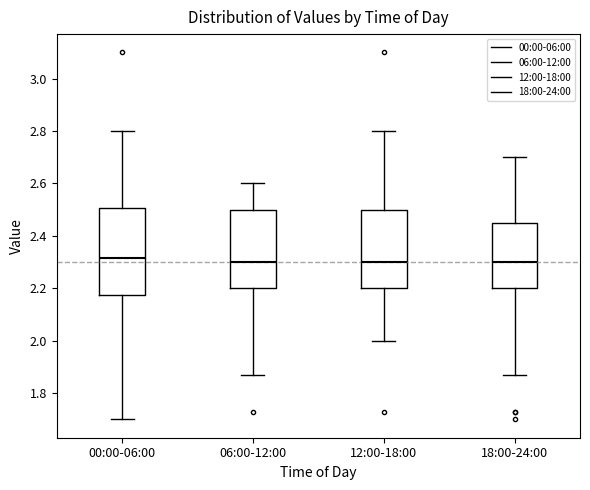

Reading left to right, read every box against the y-axis: the position of its median line, the range the box covers, and the ends of its whiskers. The values are not printed on the chart, so give them approximately, as read against the axis.

00:00-06:00: median 2.32, box 2.18 to 2.50, whiskers 1.70 to 2.80
06:00-12:00: median 2.30, box 2.20 to 2.50, whiskers 1.88 to 2.60
12:00-18:00: median 2.30, box 2.20 to 2.50, whiskers 2.00 to 2.80
18:00-24:00: median 2.30, box 2.20 to 2.44, whiskers 1.88 to 2.70